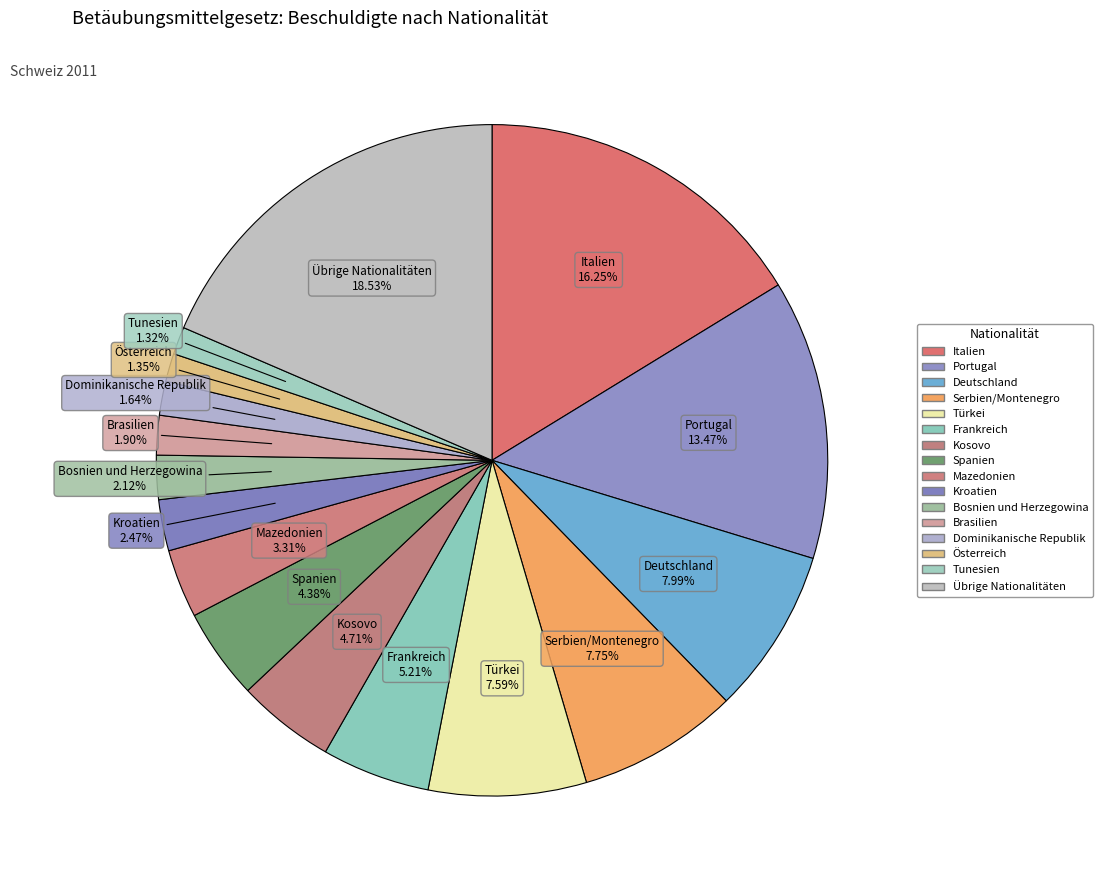

How many slices are in this pie chart?

16